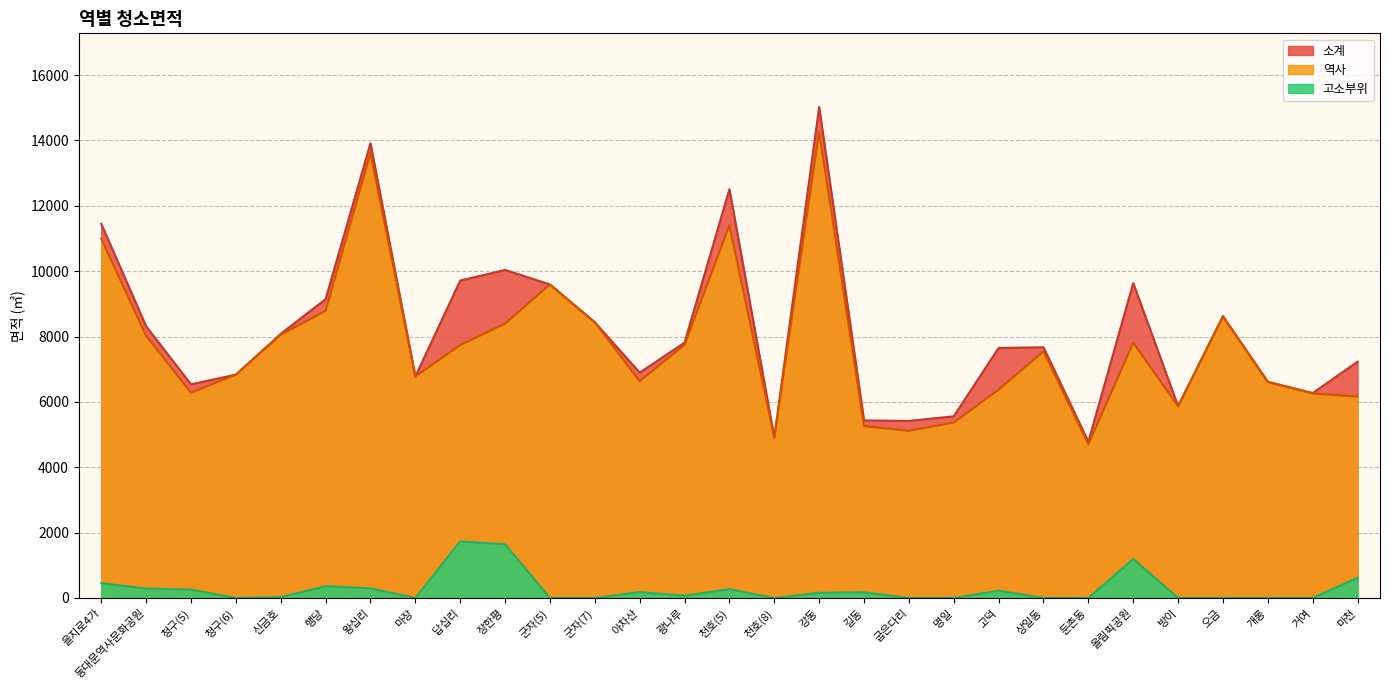

What is the label of the 25th point from the right?

신금호